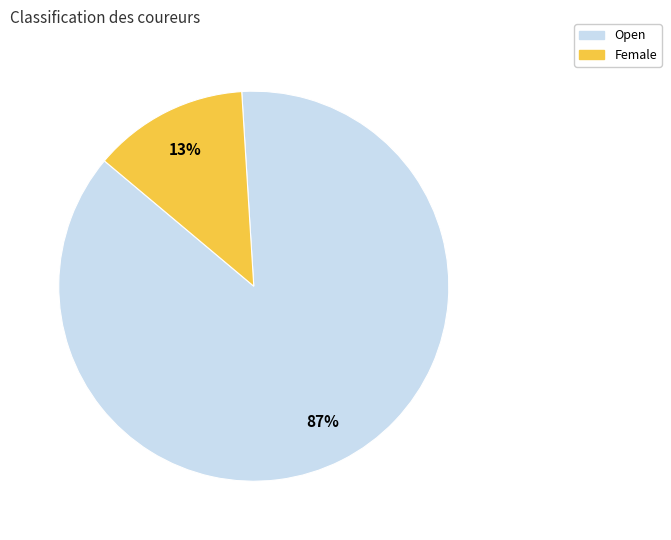

Count the number of slices in the pie.

2